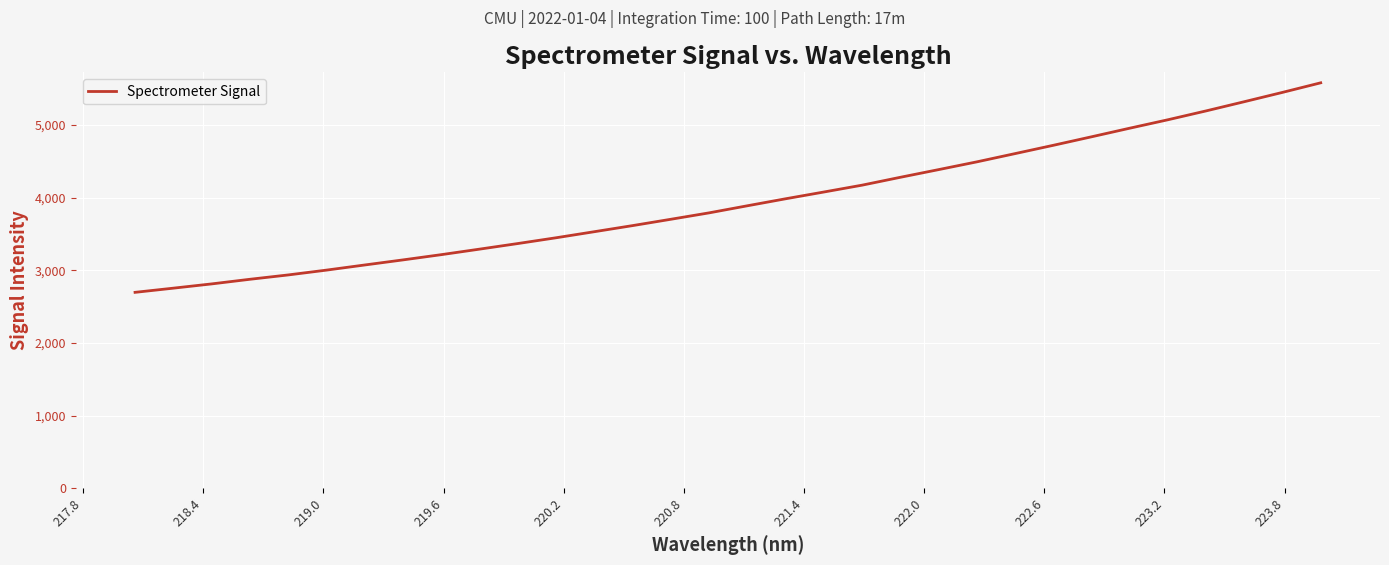

What is the greatest value displayed?

5581.4